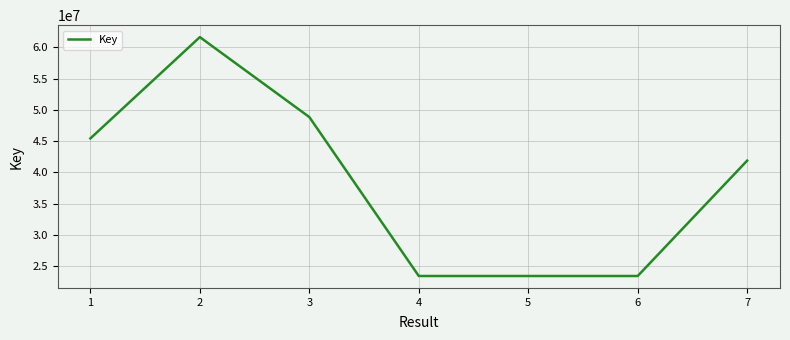

Is it true that the value at 7 is 41883008?

True